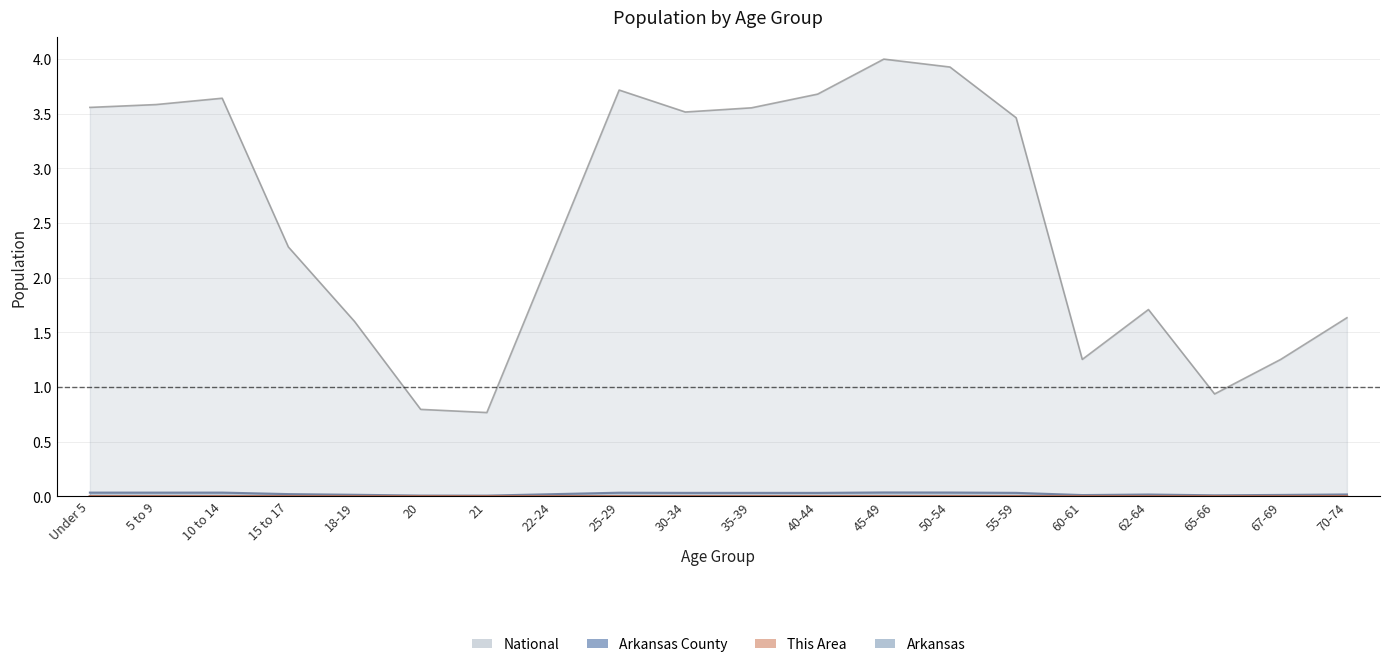

Which has a higher value, 60-61 or 20?

60-61